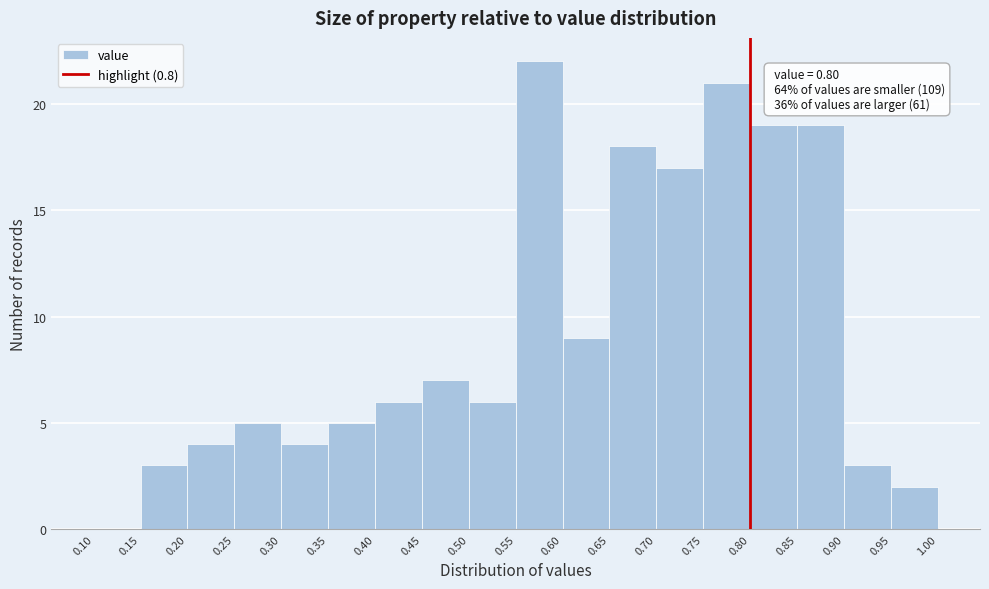

Which range on the x-axis has the tallest bar?

0.55 to 0.60